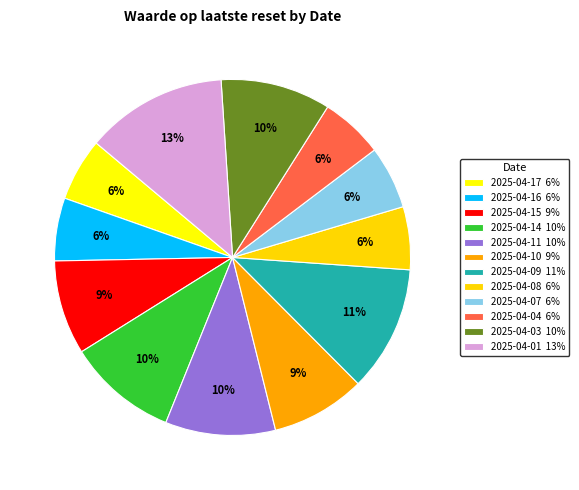

Is 2025-04-15 the majority of the pie?

No